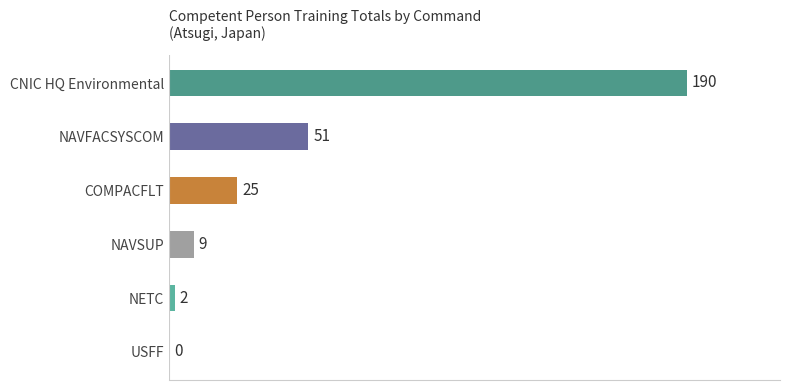

How many distinct data groups are displayed?

1